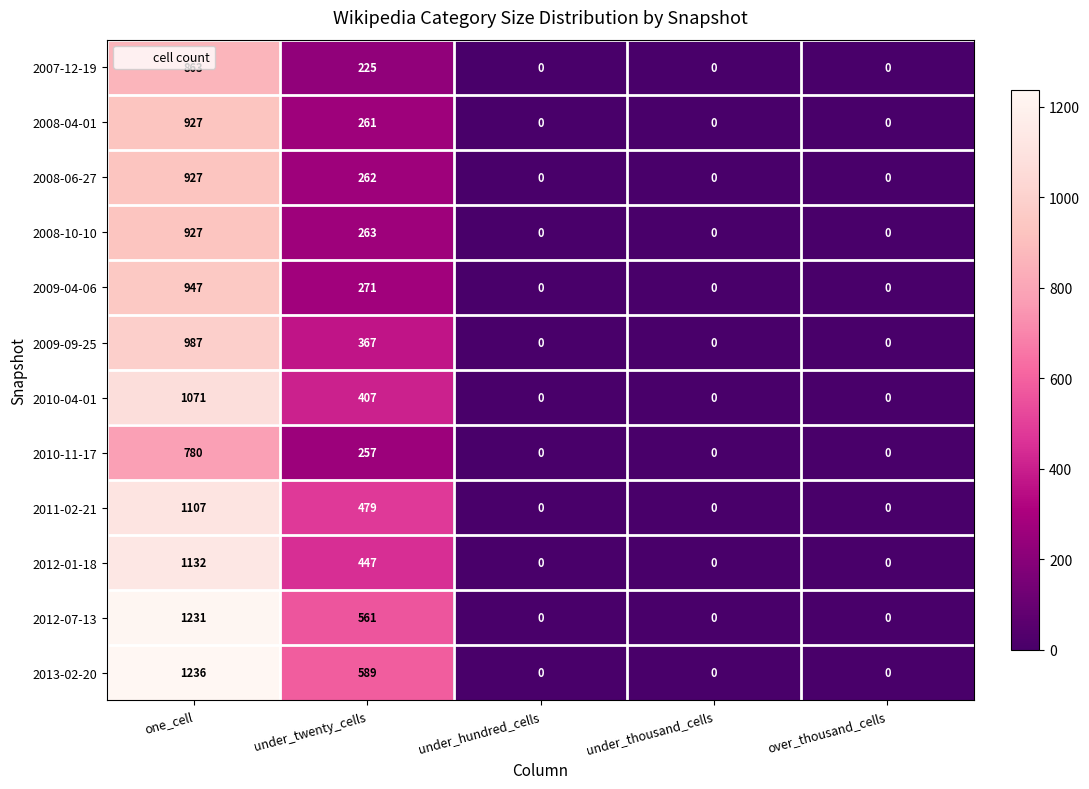

At which category does the chart reach its peak across all series?

one_cell